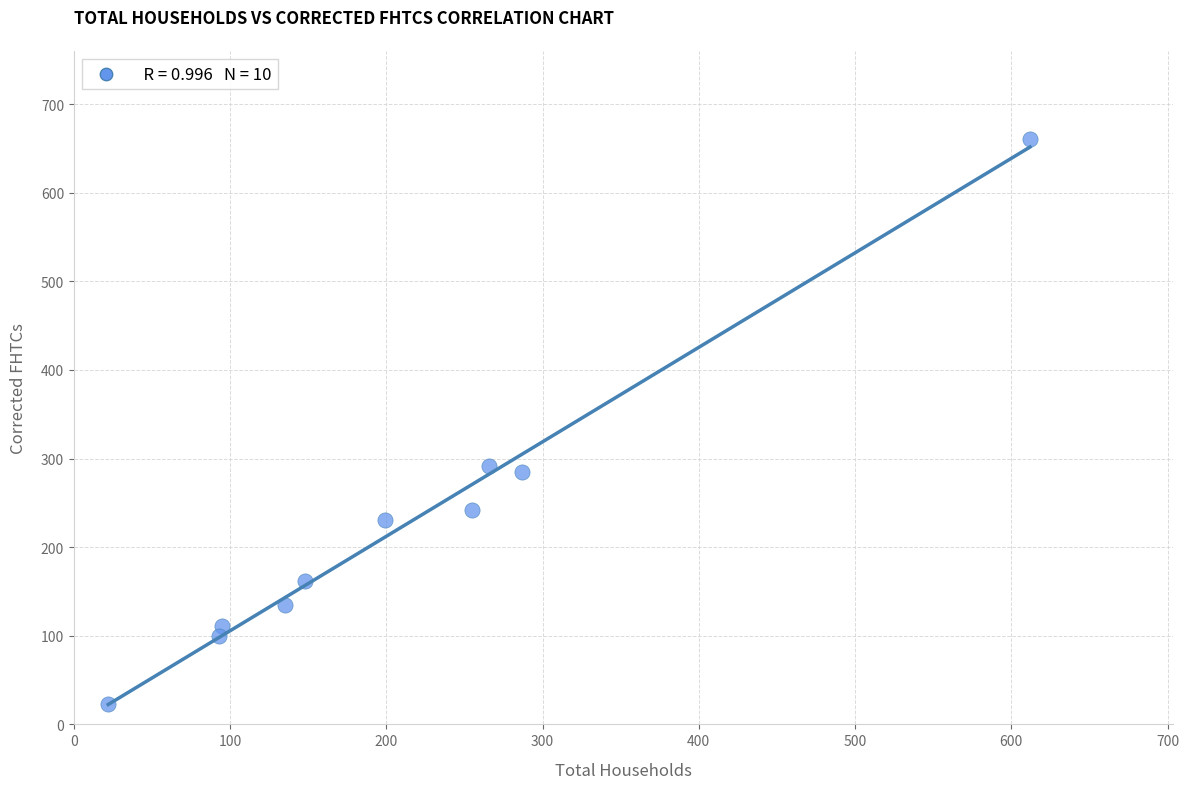

What is the average X value?

211